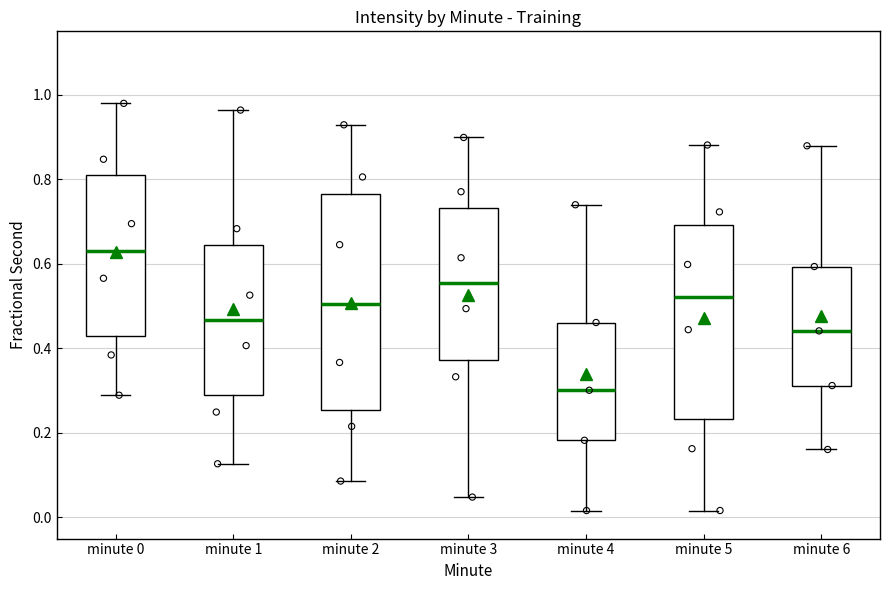

Which box is the tallest, from its lower edge to its upper edge?

minute 2